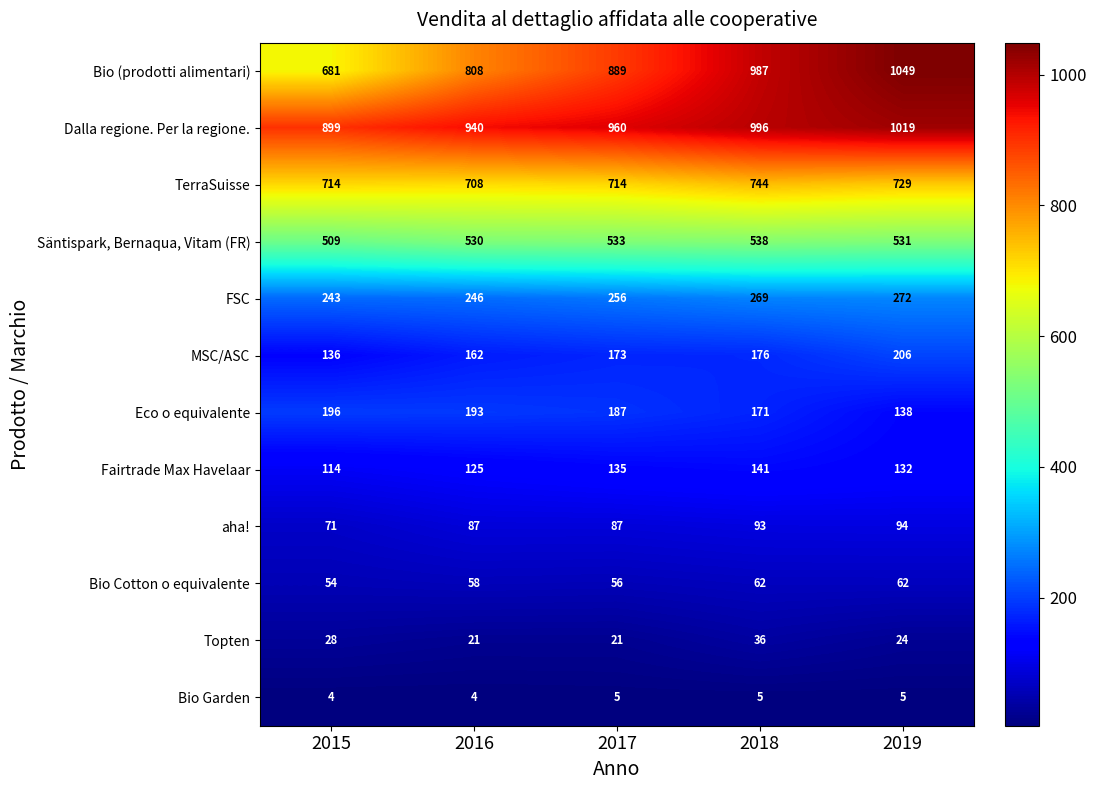

At how many categories does at least one series exceed 271?

5